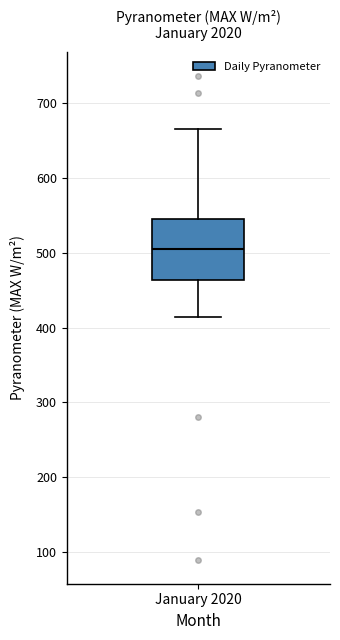

Transcribe this box plot: give where the median line is, the range the box spans, and where the two whiskers end, as read against the y-axis. The values are not printed on the chart, so give them approximately, as read against the axis.

median 510, box 460 to 550, whiskers 410 to 670